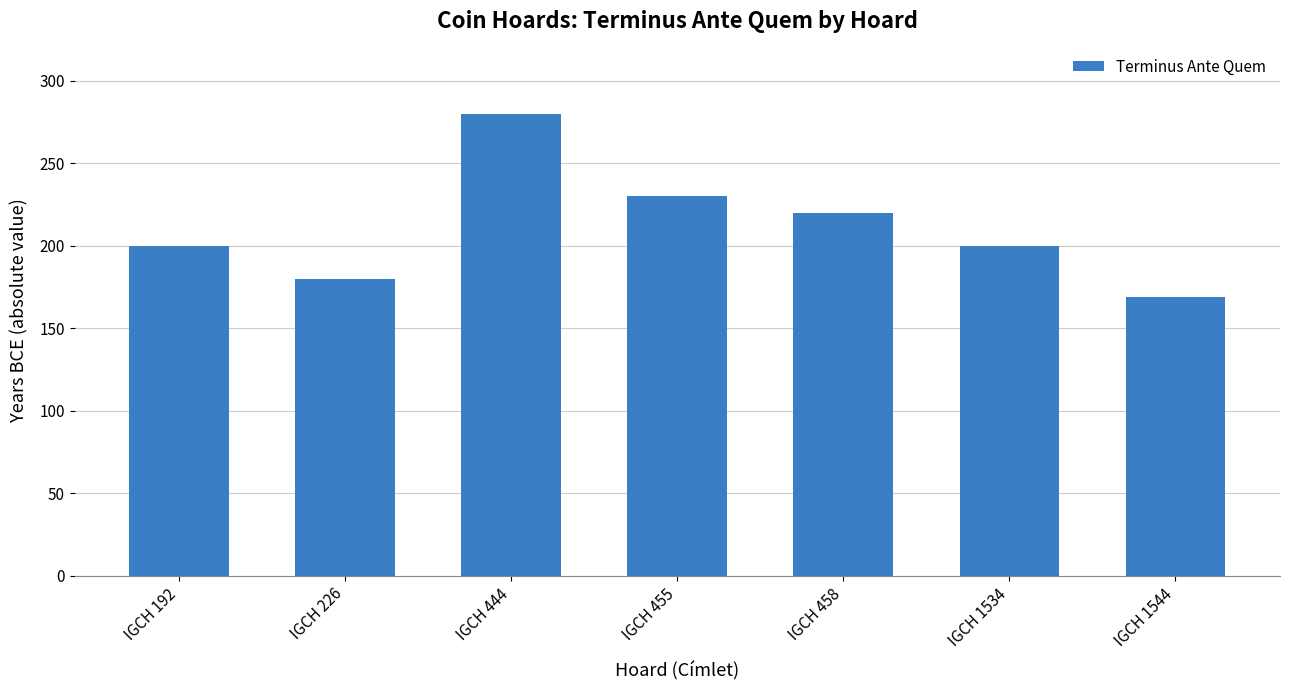

How many distinct data groups are displayed?

1